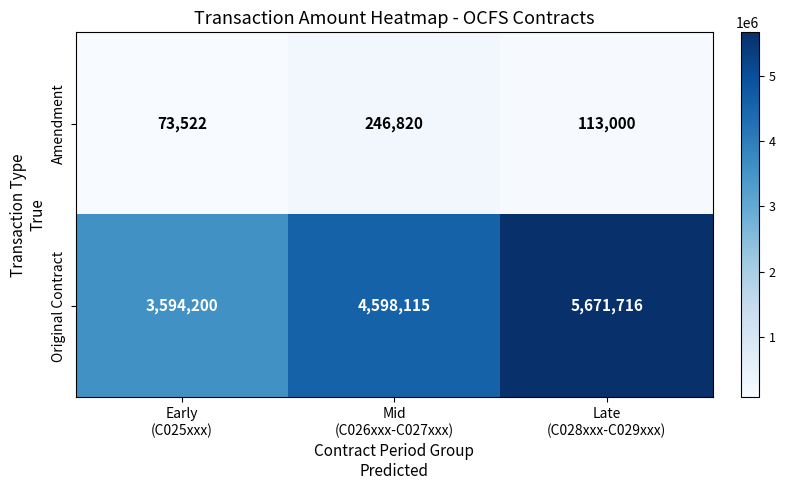

Which series has the widest spread of values?

Original Contract